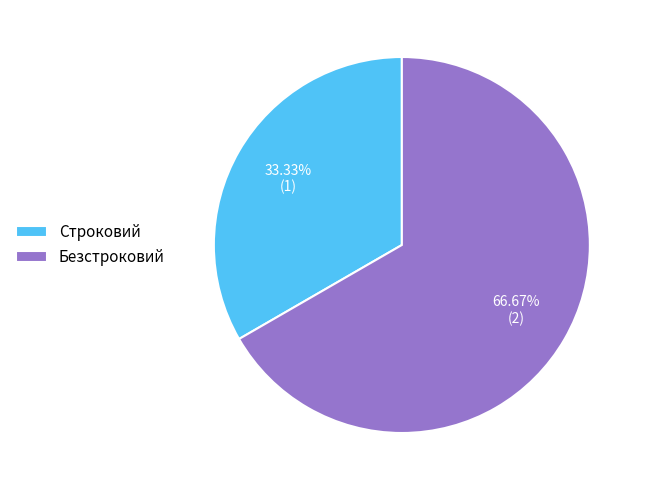

To the nearest percent, what is the combined percentage of Безстроковий and Строковий?

100%